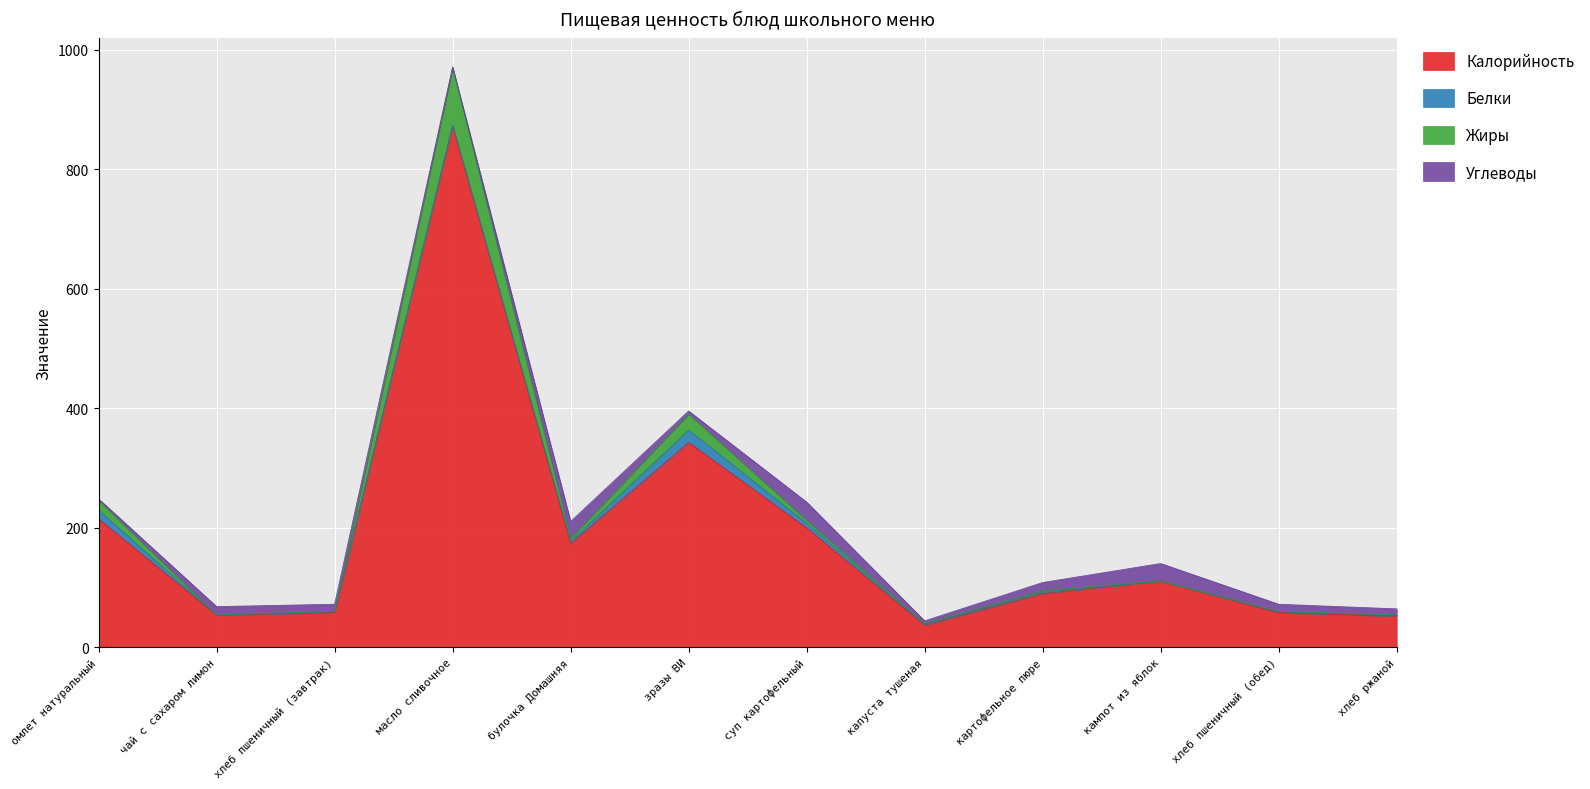

True or false: Жиры and Калорийность intersect in this chart.

False